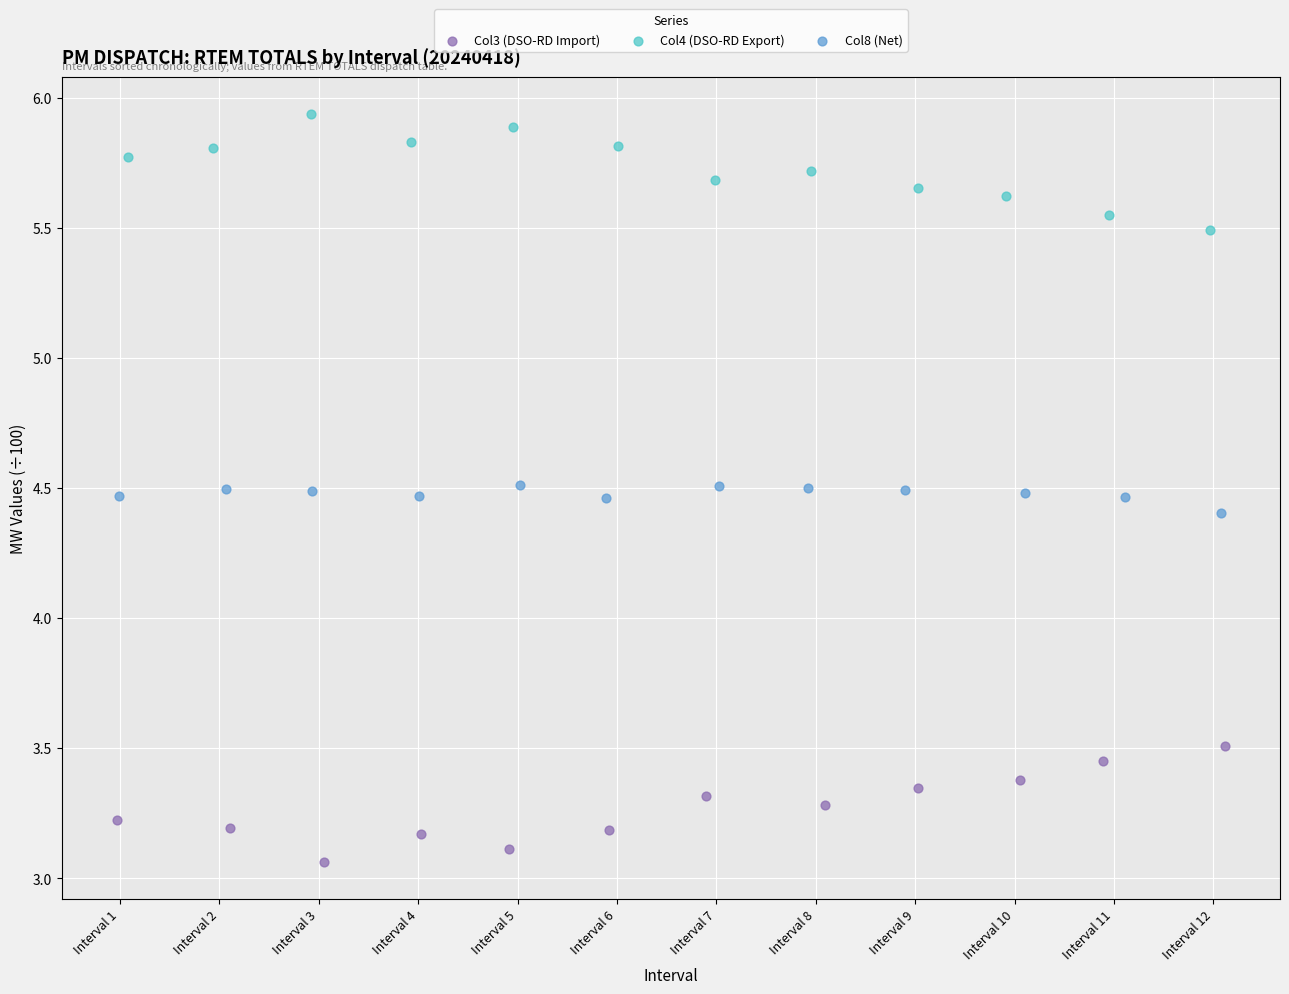

Which series reaches the minimum Y coordinate?

Col3 (DSO-RD Import)